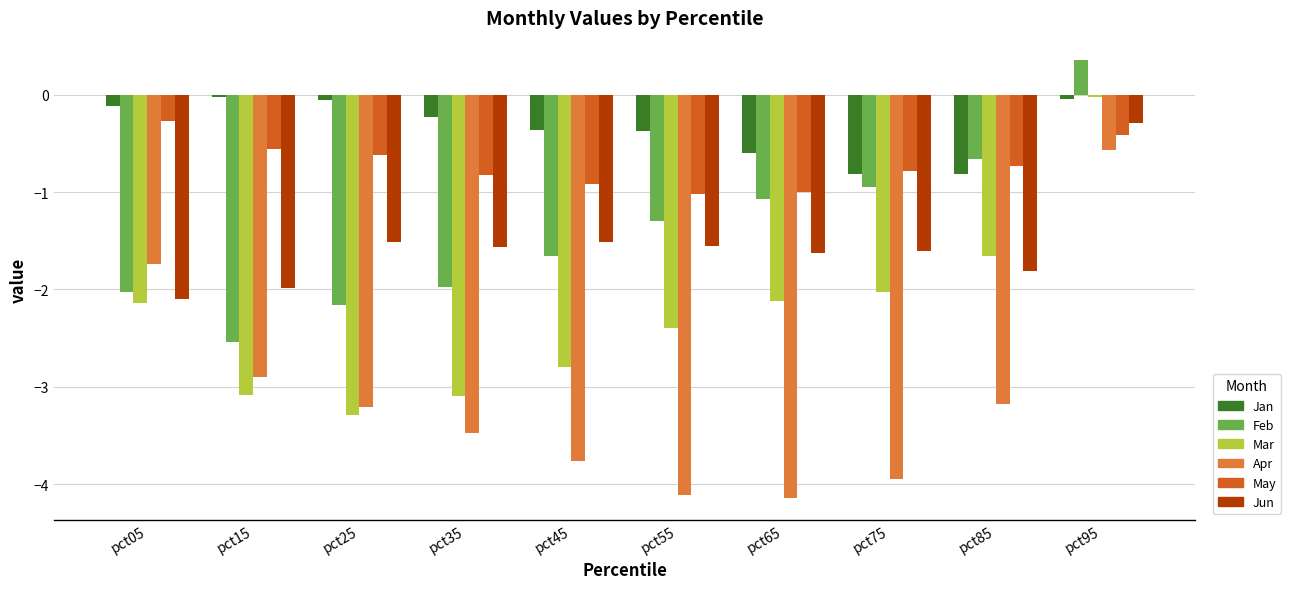

What is the difference between the highest and lowest values at pct35?

3.2